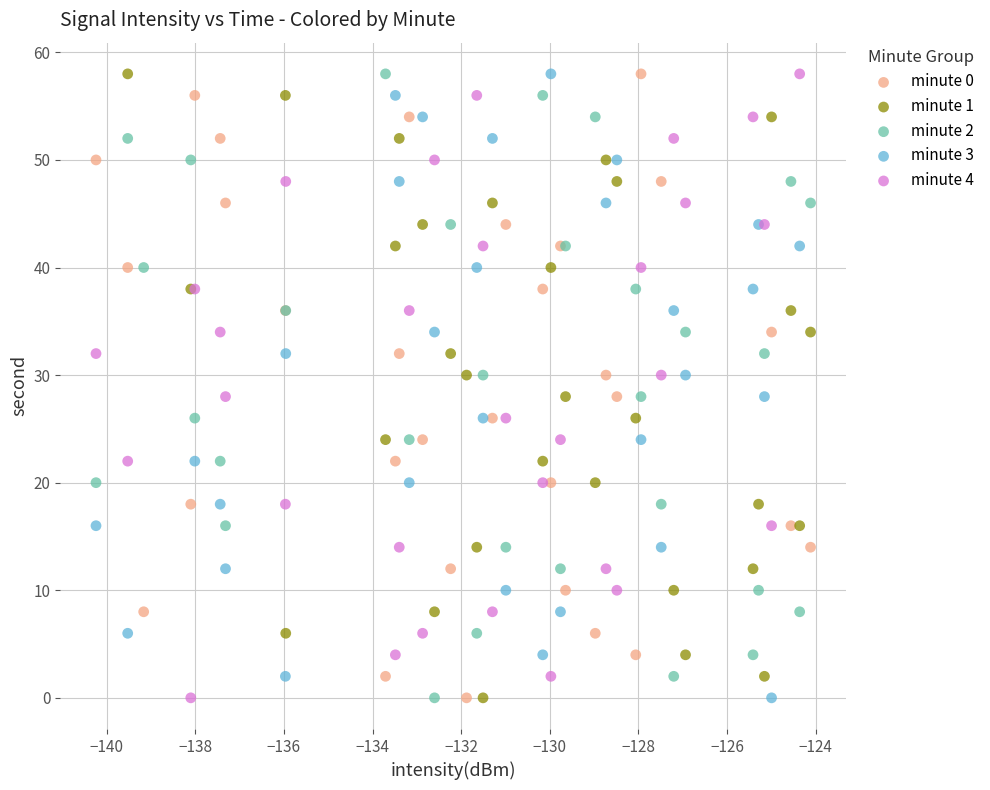

What are all the series names shown in the legend?

minute 0, minute 1, minute 2, minute 3, minute 4